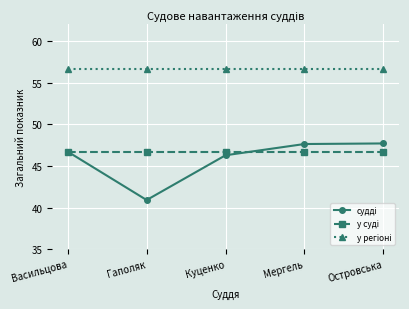

Which category has the lowest value across all series?

Гаполяк